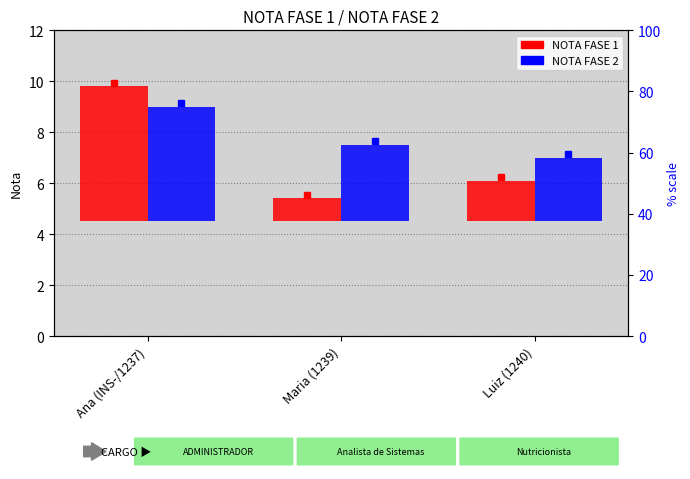

At which label does NOTA FASE 2 reach its minimum?

Luiz (1240)